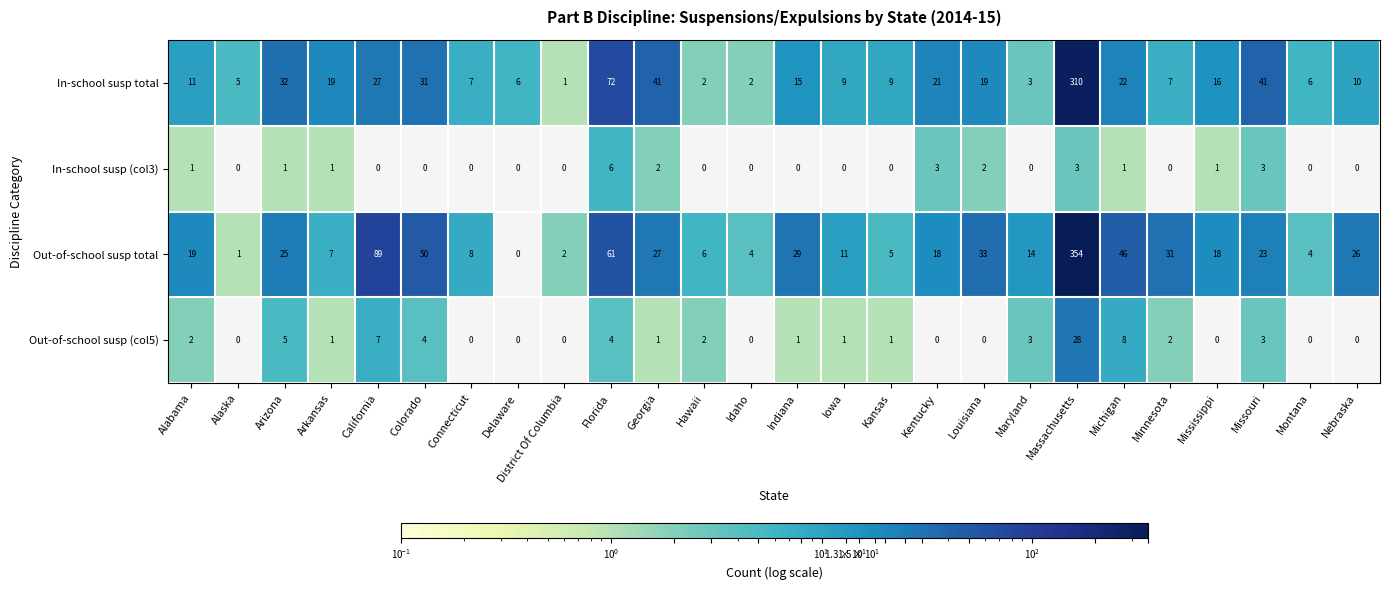

Which label corresponds to the largest value in the chart?

Massachusetts